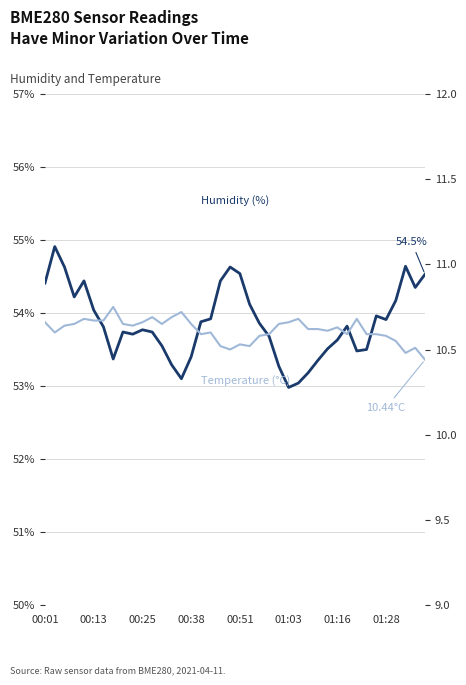

What is the difference between the maximum and minimum values in the BME280 Temperature (°C) series?

0.3